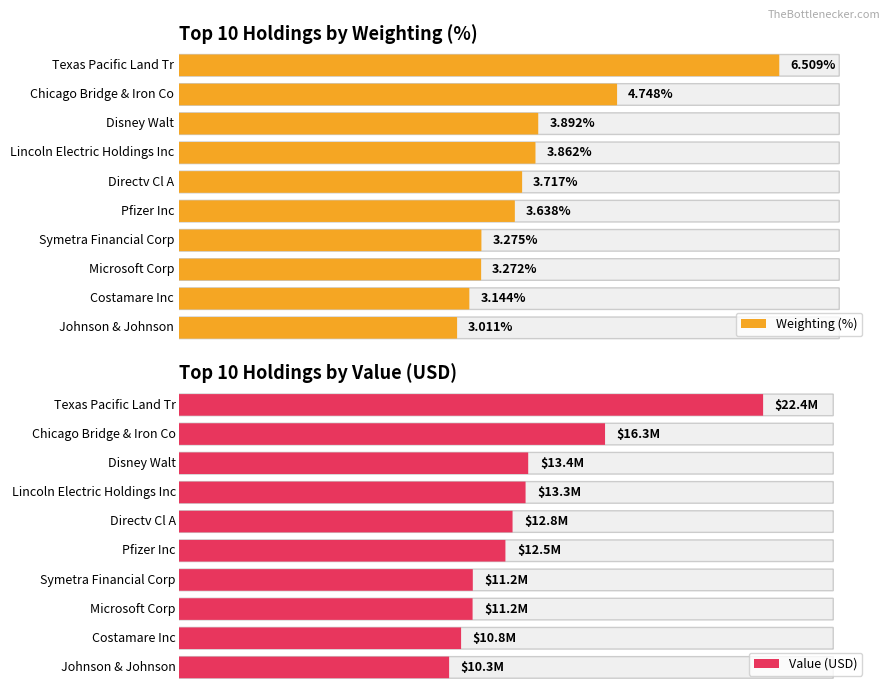

What is the total value across all series at JNJ?

10341003.0